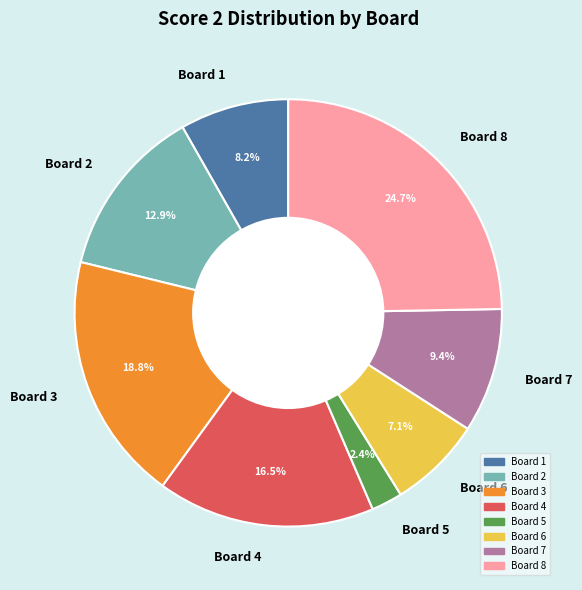

To the nearest percent, what portion does Board 7 represent?

9%